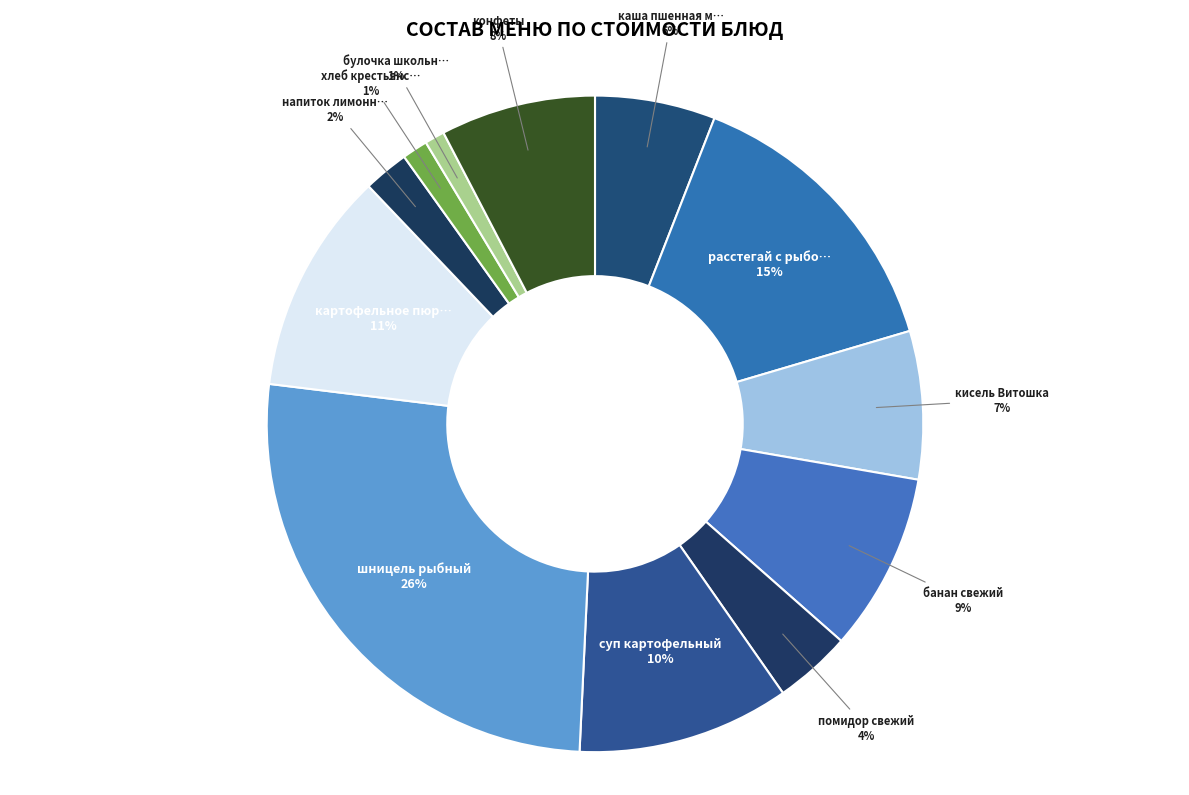

How many segments does this pie chart have?

12